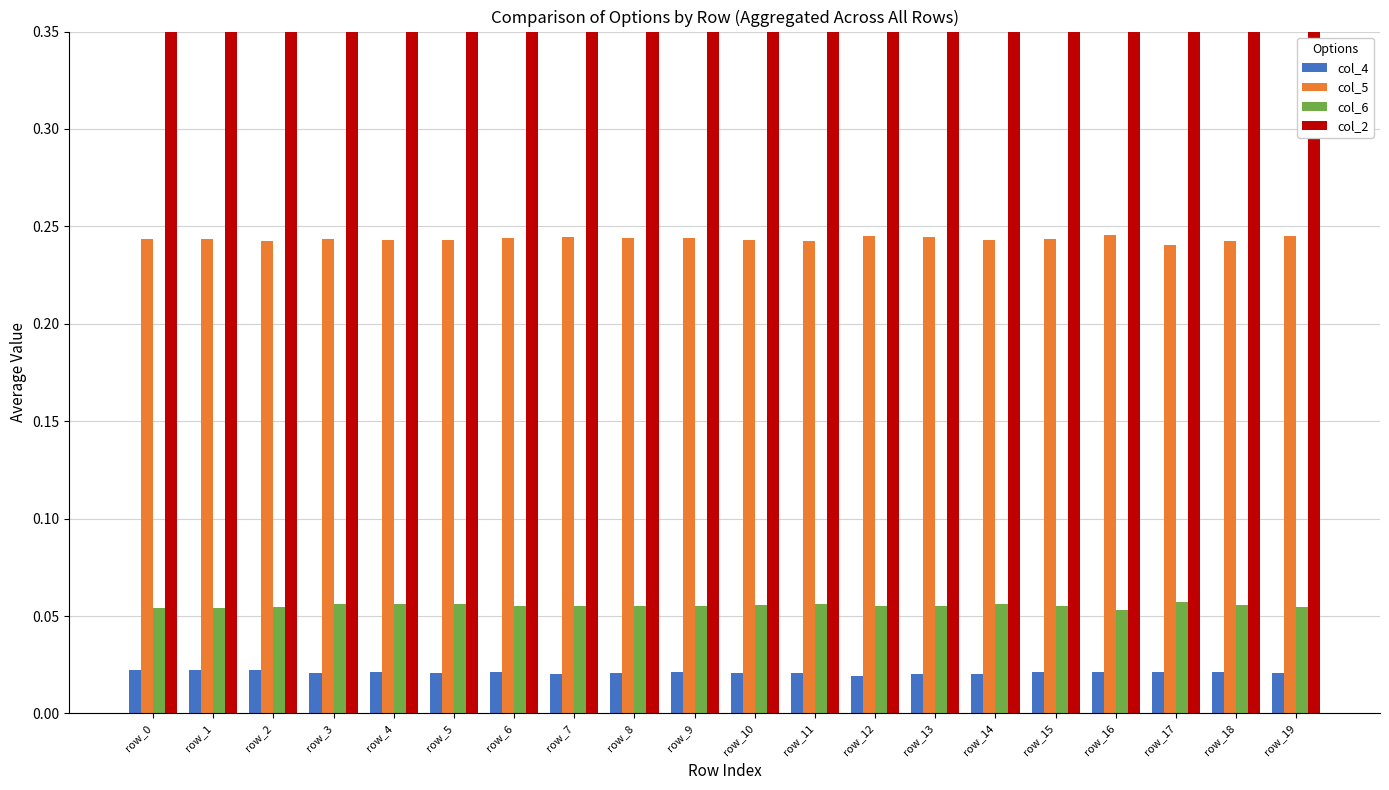

Are the bars grouped side by side (vs. stacked)?

Yes